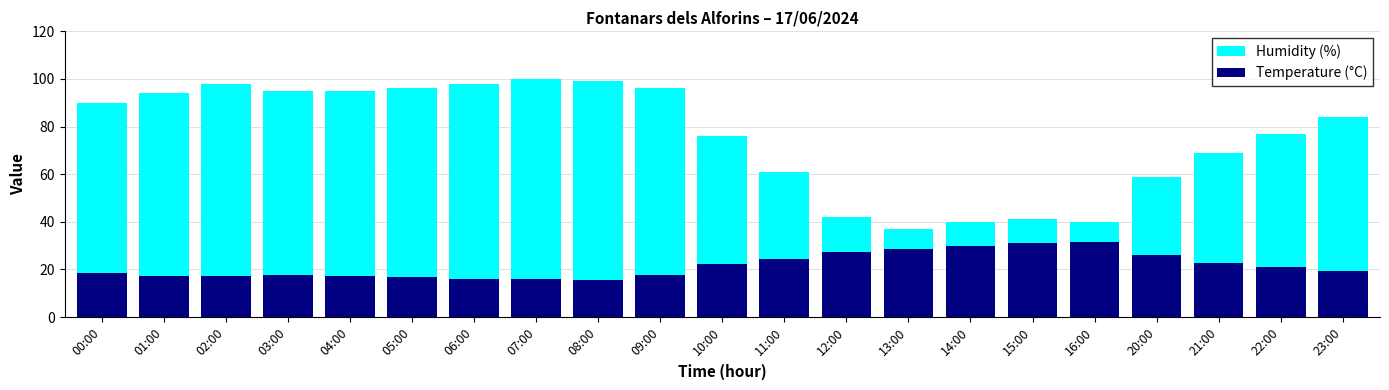

List the series in order of their peak value, highest first.

Humidity (%), Temperature (°C)